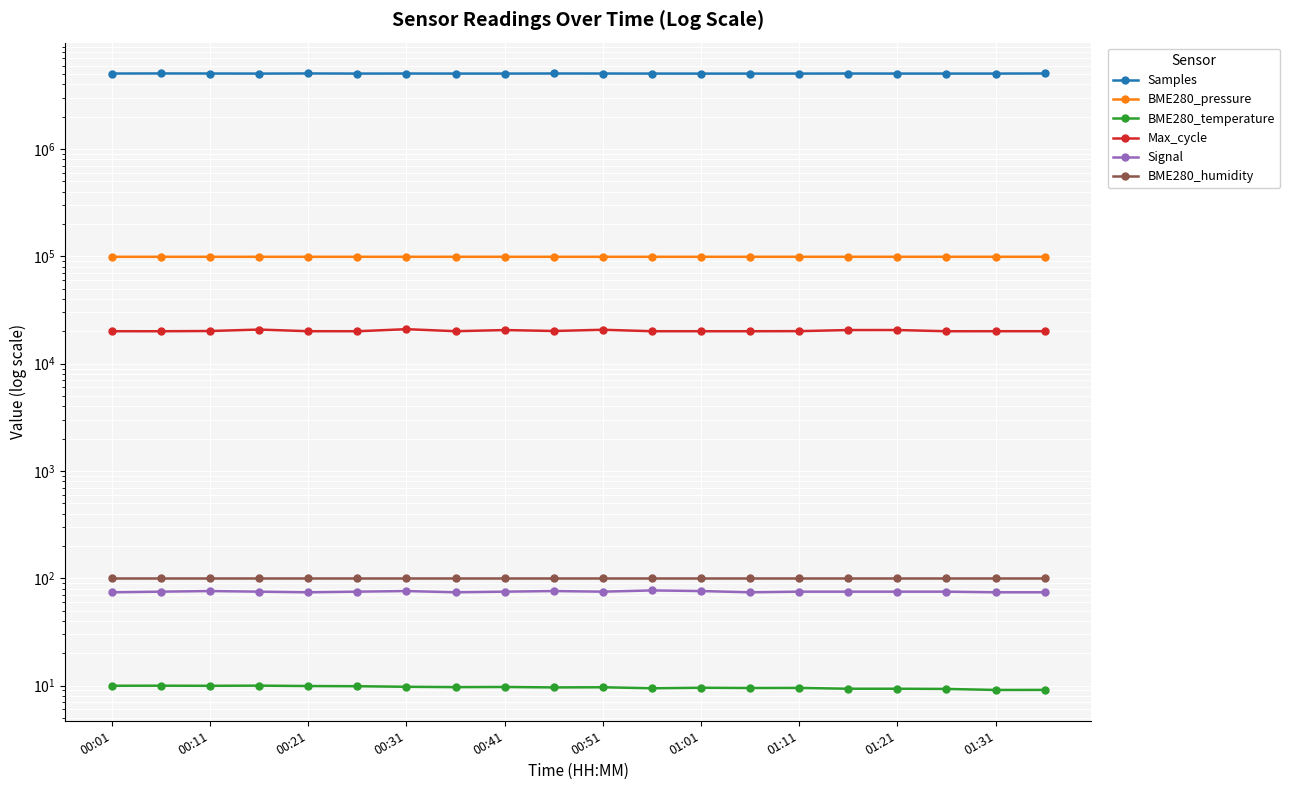

List the series in order of their peak value, highest first.

Samples, BME280_pressure, Max_cycle, BME280_humidity, Signal, BME280_temperature